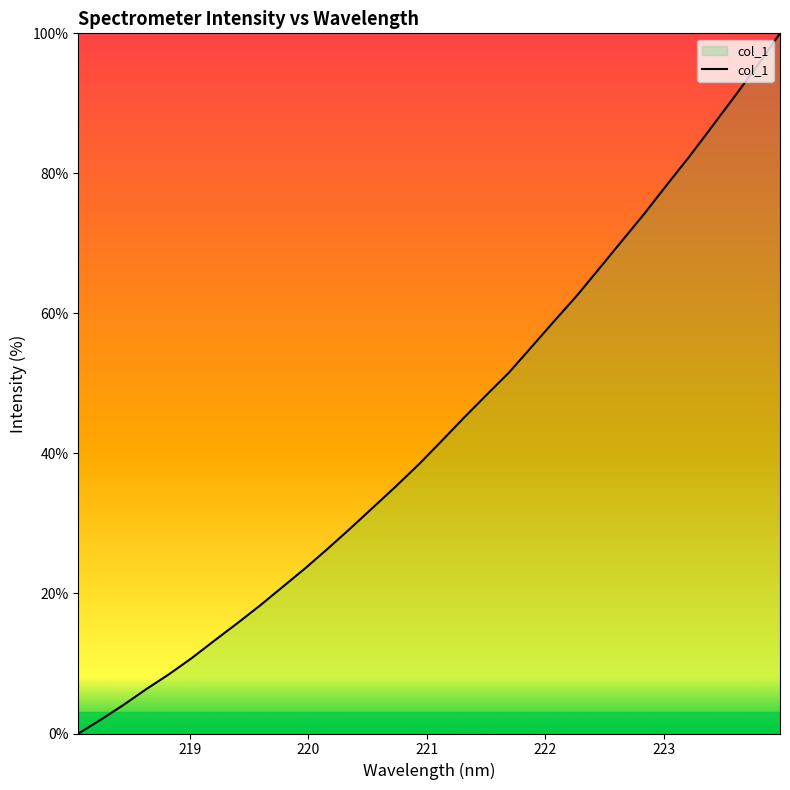

What is the difference between the maximum and minimum values?

100.0